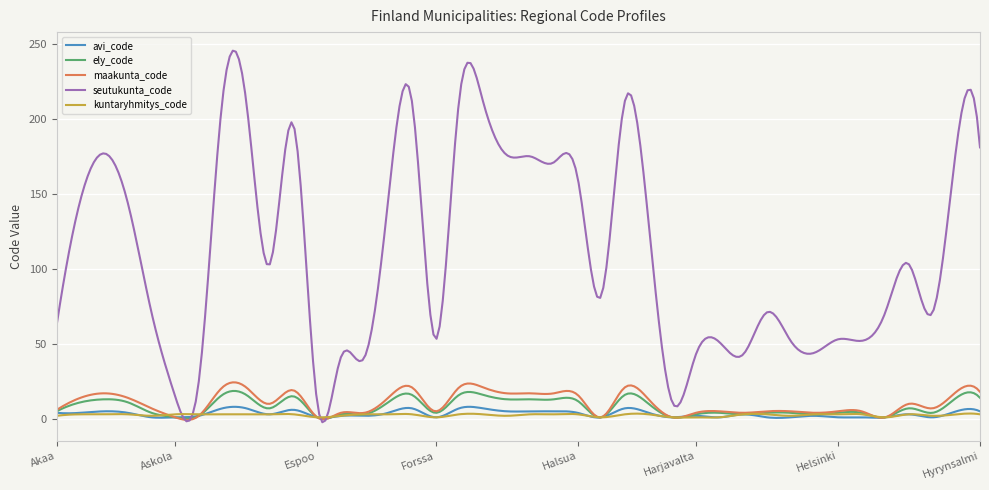

Which series has the largest total across all categories?

seutukunta_code